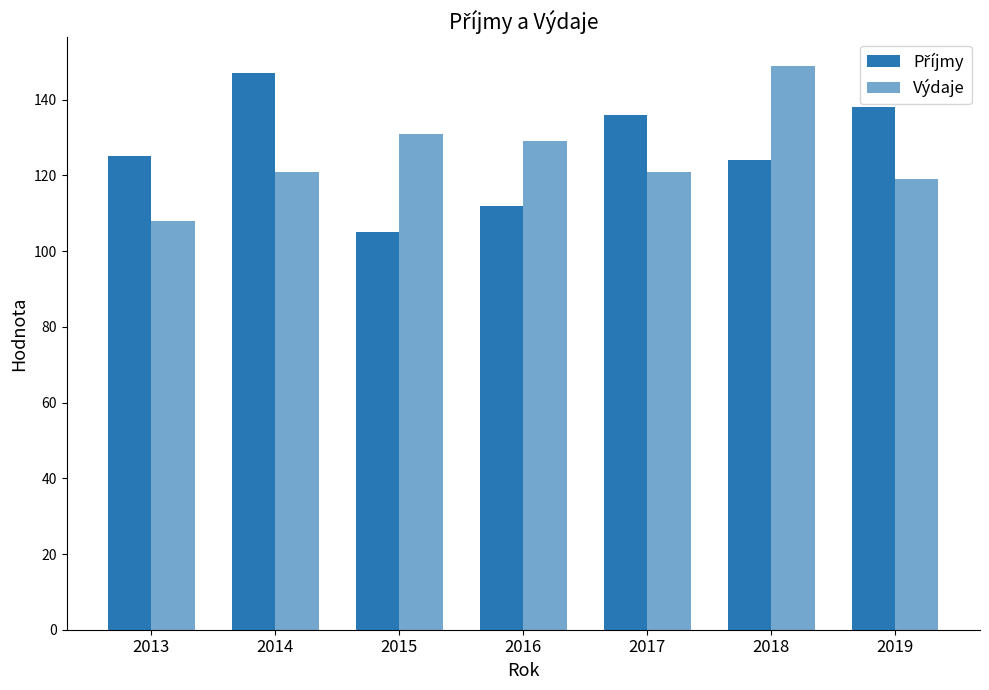

True or false: Výdaje has a value of 83 at 2015.

False